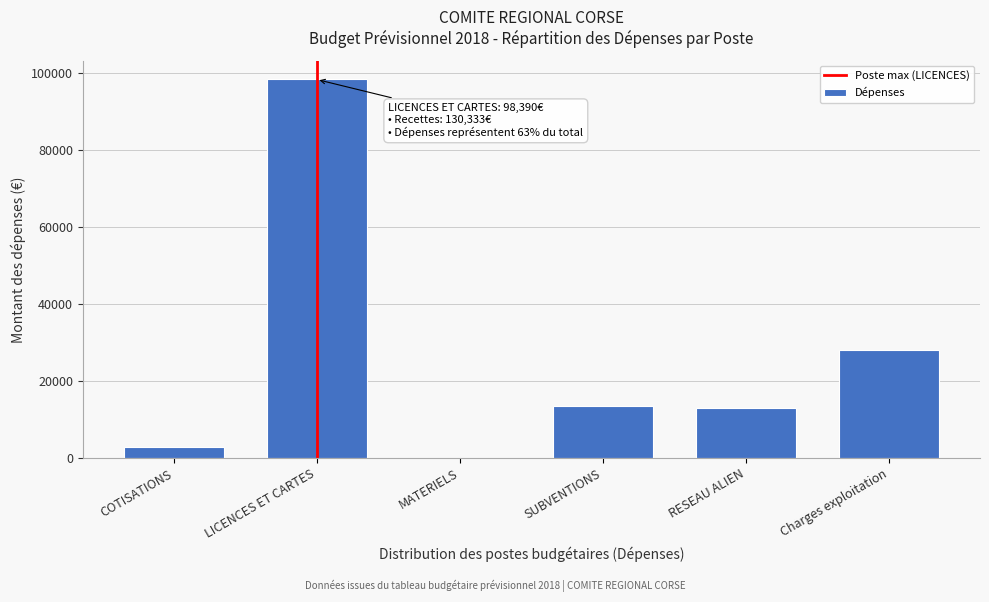

Reading left to right, transcribe all the data shown in this chart.

COTISATIONS=2850	LICENCES ET CARTES=98390	MATERIELS=0	SUBVENTIONS=13500	RESEAU ALIEN=13000	Charges exploitation=28150